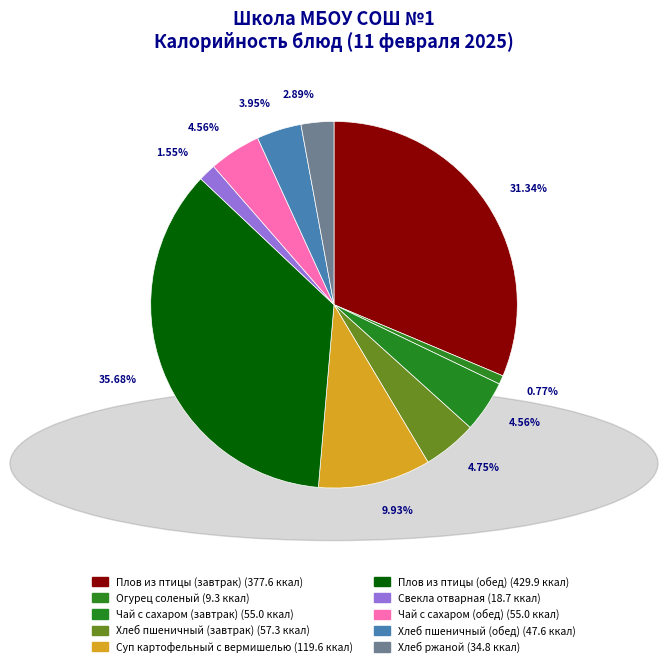

Which slice is the smallest?

Огурец соленый